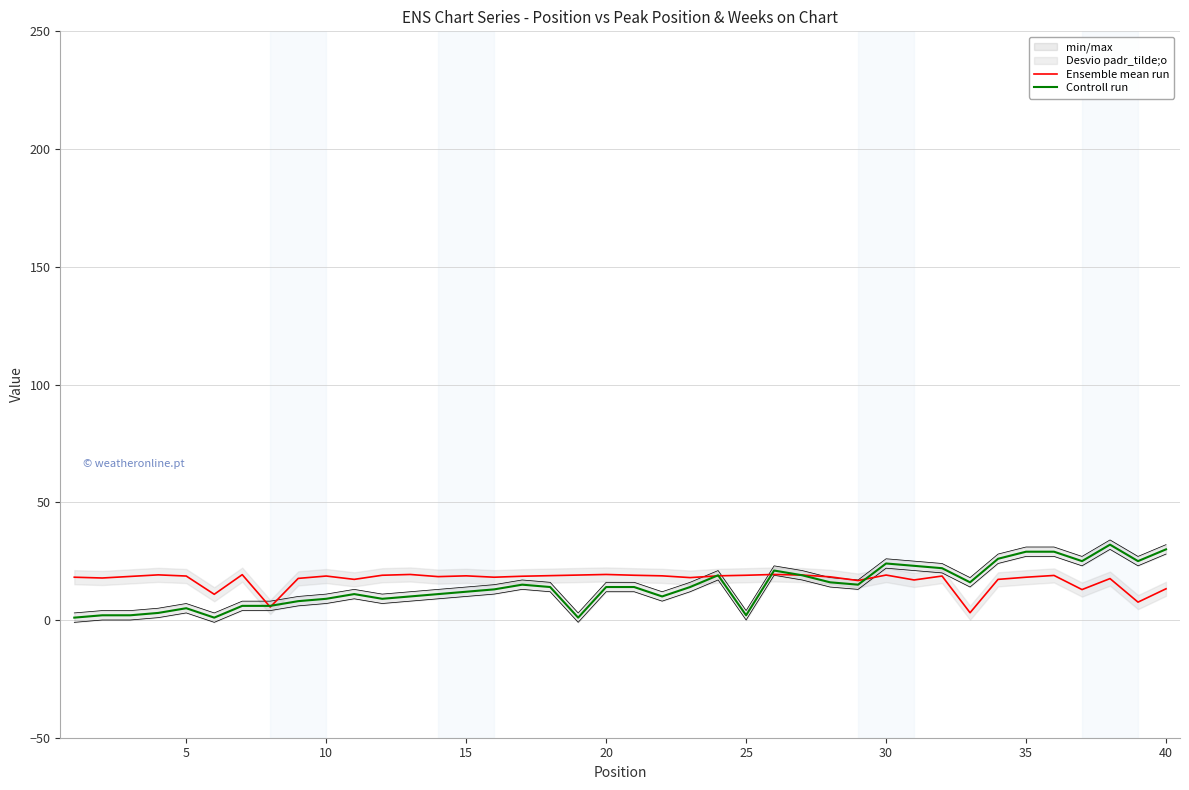

List the series in order of their overall mean, lowest first.

Controll run, Ensemble mean run